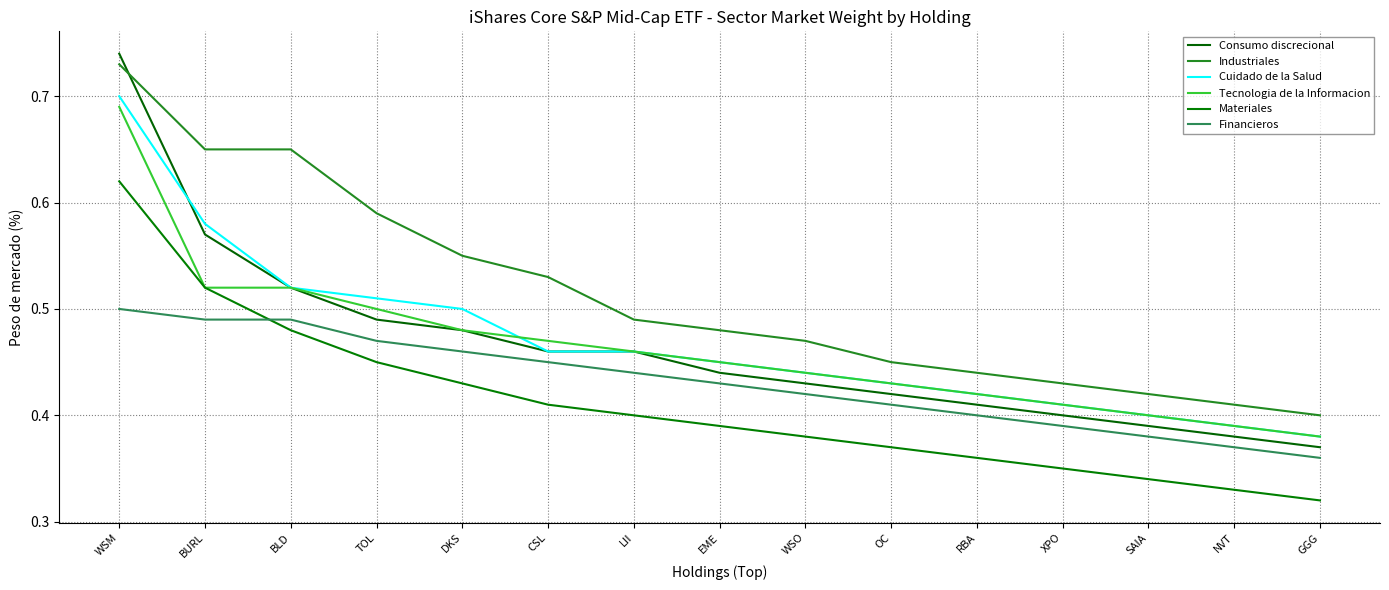

True or false: Materiales and Financieros cross at least once.

True